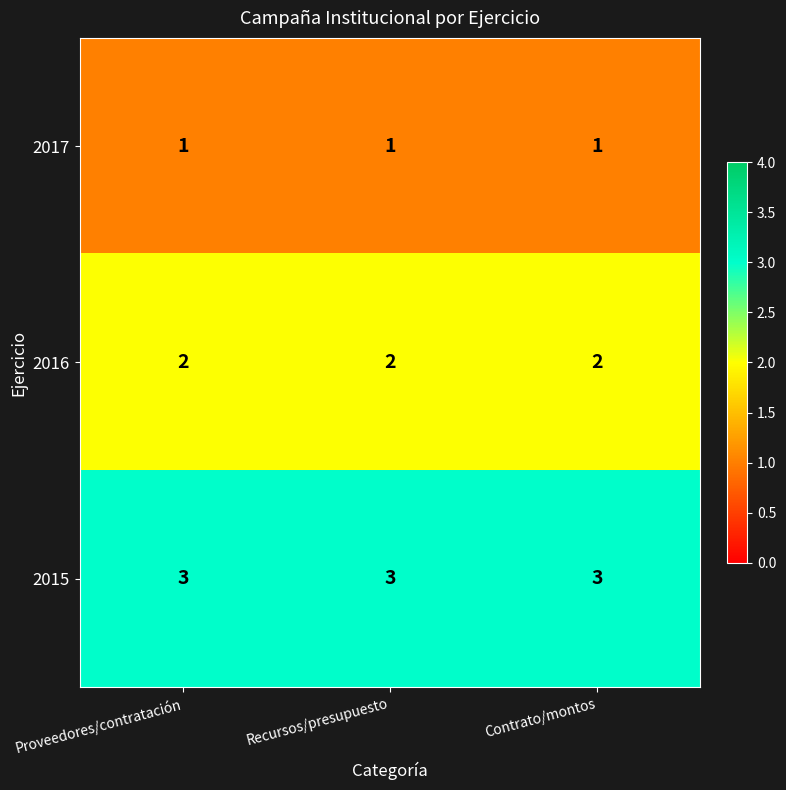

List the series in order of their overall mean, lowest first.

2017, 2016, 2015